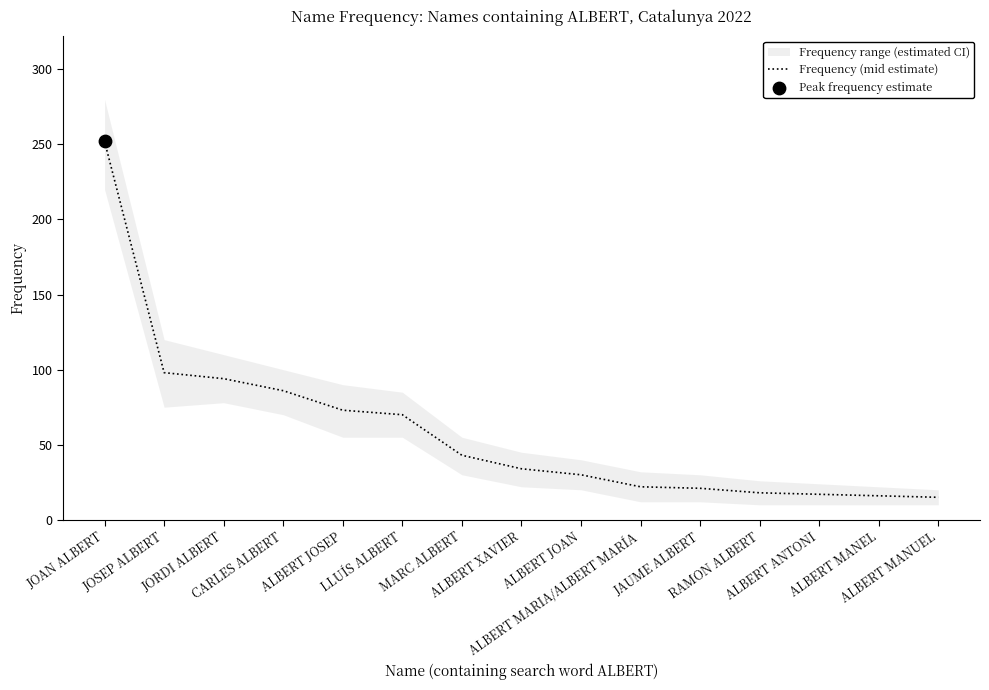

Approximately how many times larger is the value at RAMON ALBERT compared to ALBERT JOSEP?

0.2